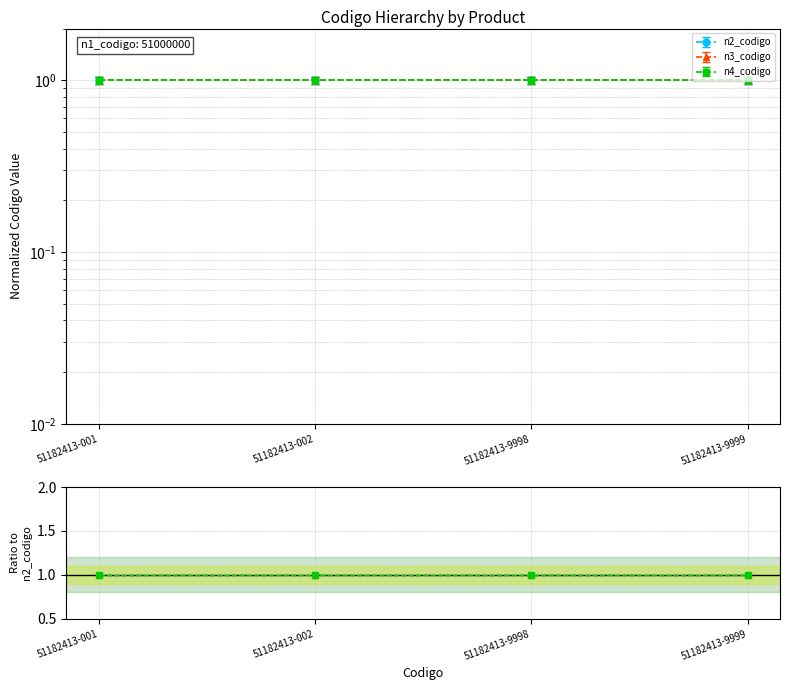

Is this an area chart (filled region under the line)?

No